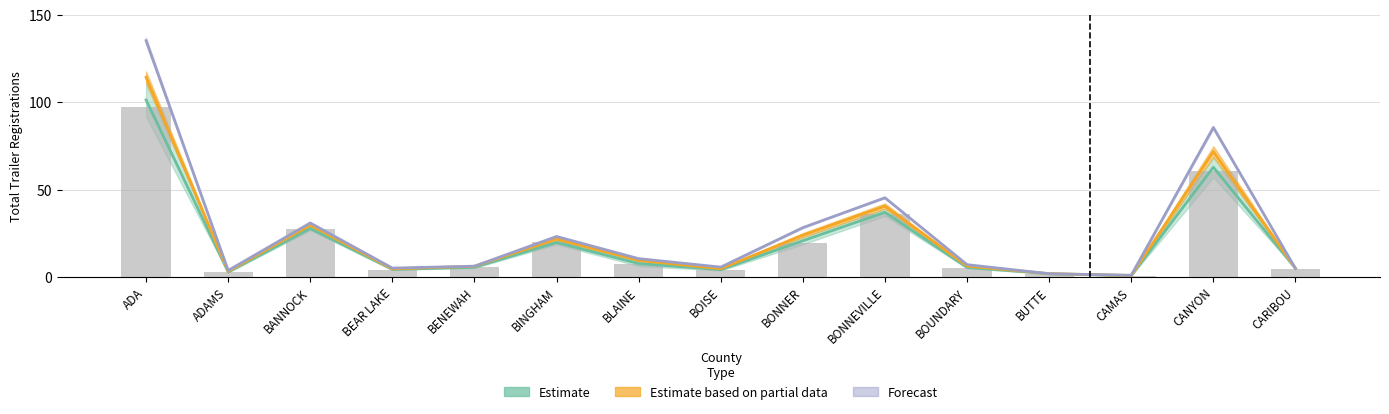

What value does the data have at BUTTE?

1.7